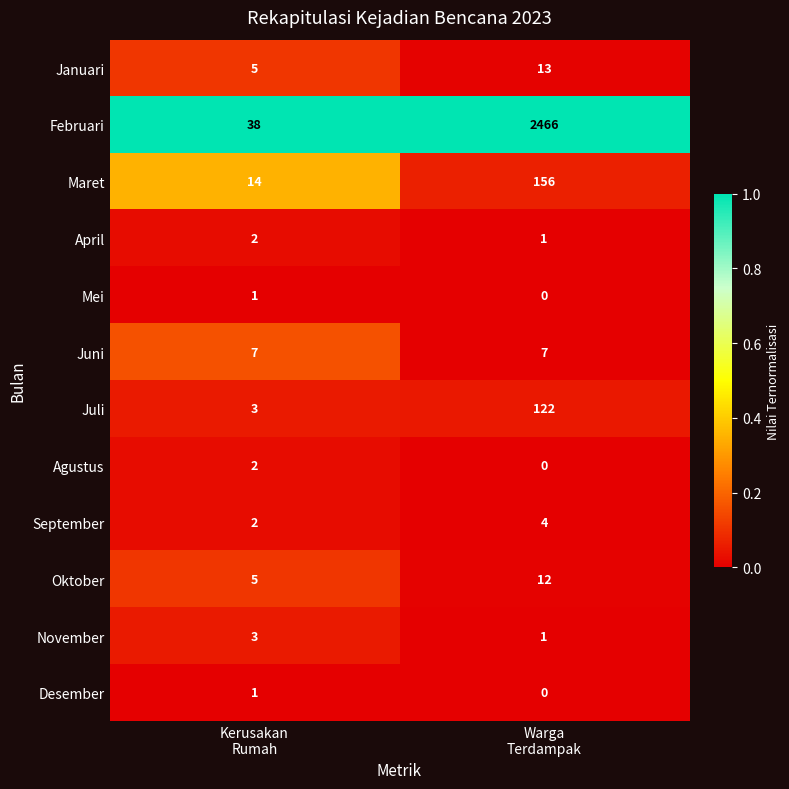

What is the average value of the September series?

3